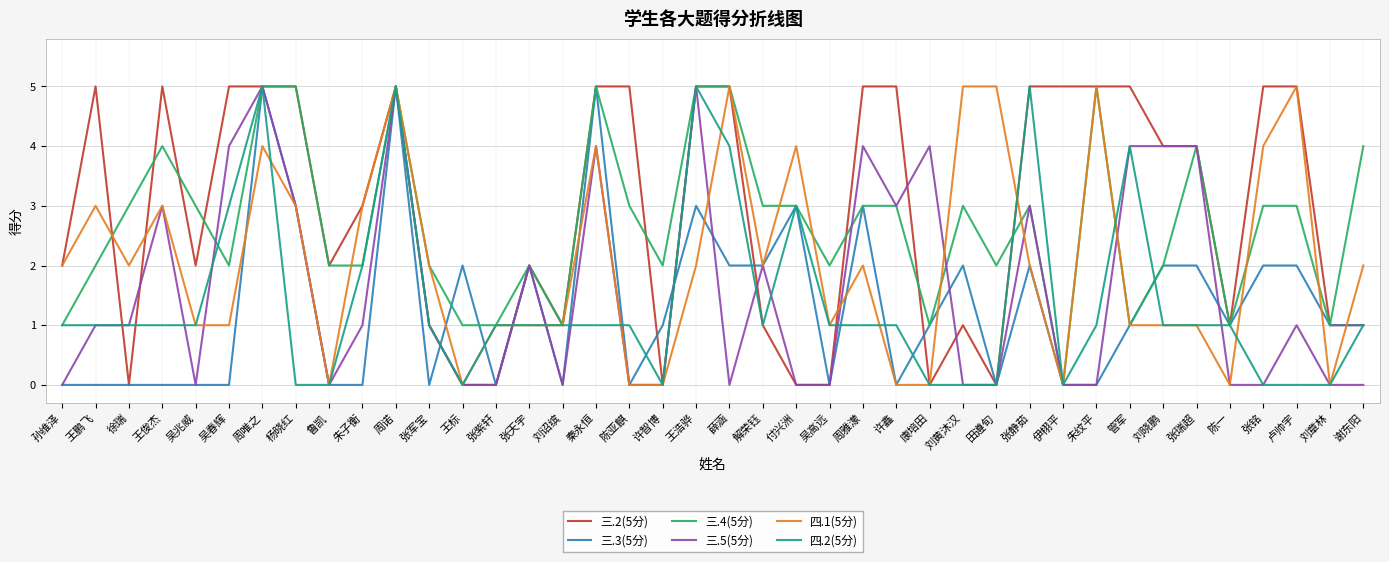

Which series has the largest total across all categories?

三.2(5分)